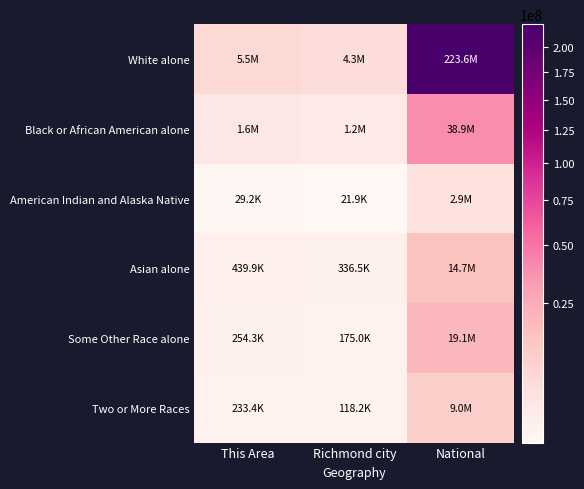

Which has a higher value, National or Richmond city?

National